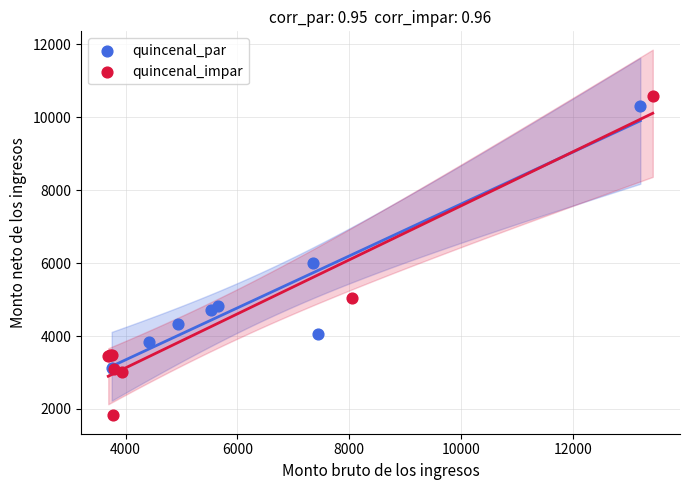

Which series reaches the minimum Y coordinate?

quincenal_impar